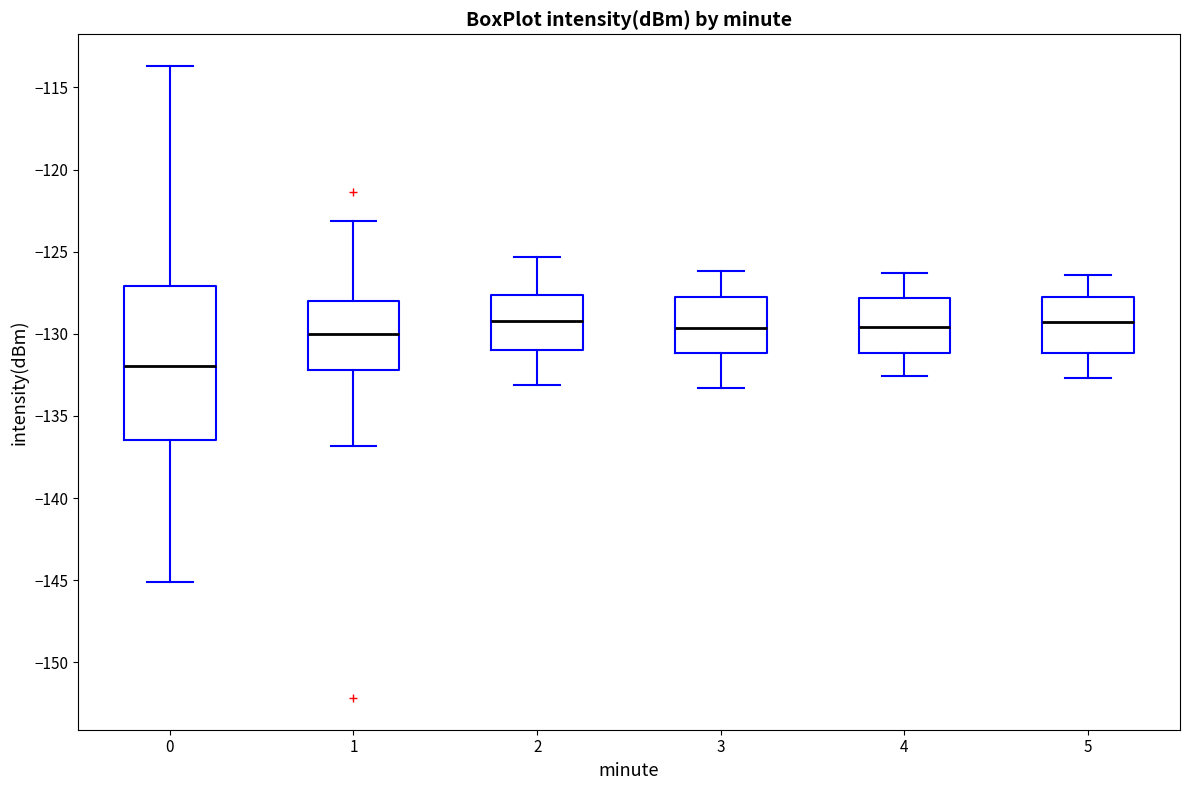

Reading left to right, transcribe this box plot: for each box, give where its median line is, the range the box spans, and where its two whiskers end, as read against the y-axis. The values are not printed on the chart, so give them approximately, as read against the axis.

0: median -132.0, box -136.5 to -127.0, whiskers -145.0 to -113.5
1: median -130.0, box -132.0 to -128.0, whiskers -137.0 to -123.0
2: median -129.0, box -131.0 to -127.5, whiskers -133.0 to -125.5
3: median -129.5, box -131.0 to -127.5, whiskers -133.5 to -126.0
4: median -129.5, box -131.0 to -128.0, whiskers -132.5 to -126.5
5: median -129.5, box -131.0 to -127.5, whiskers -132.5 to -126.5